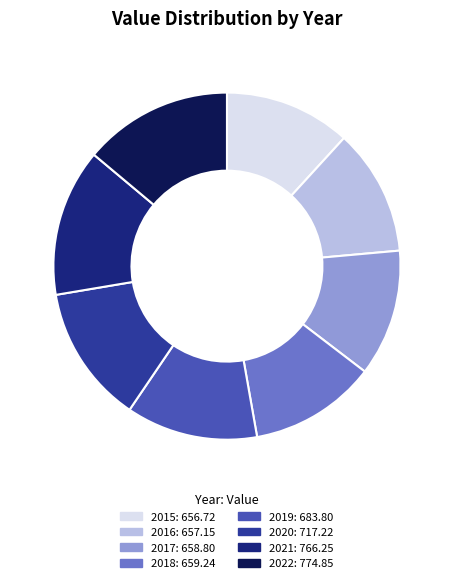

Is there any slice that represents more than half of the pie?

No